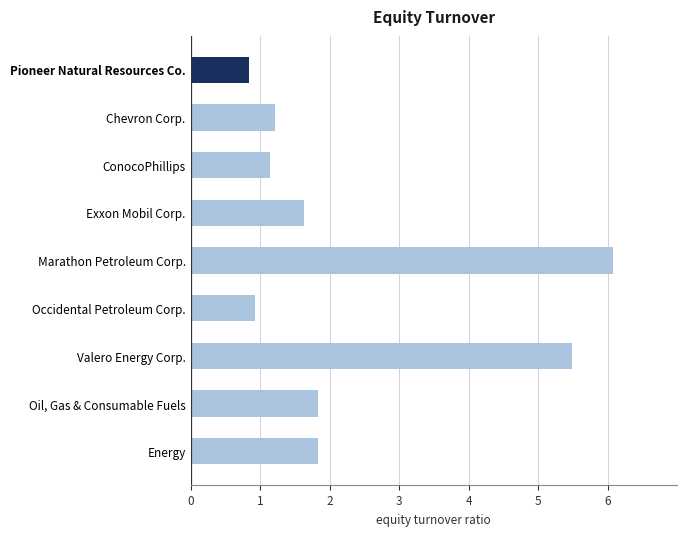

Is it true that the value at Chevron Corp. is 0.5?

False